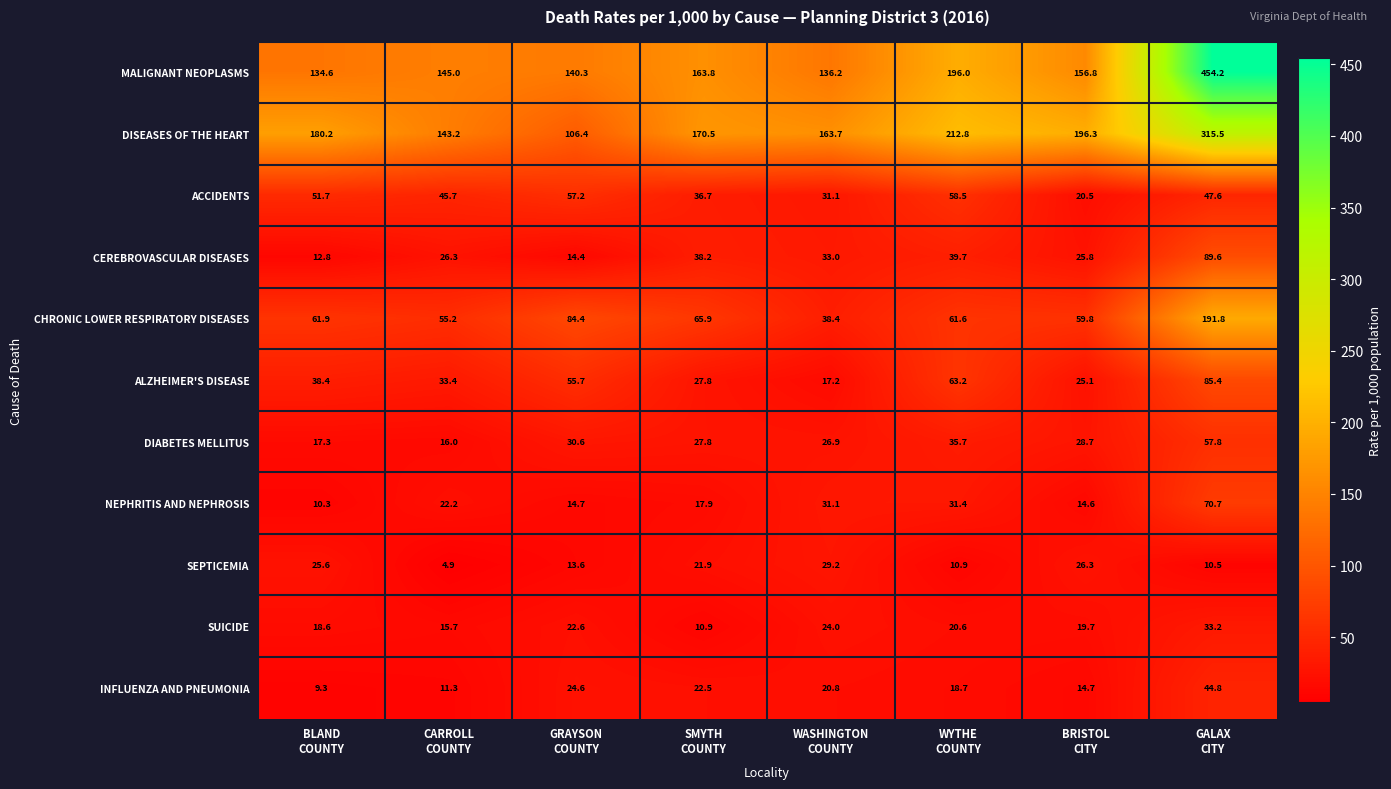

How many series are shown in this chart?

11